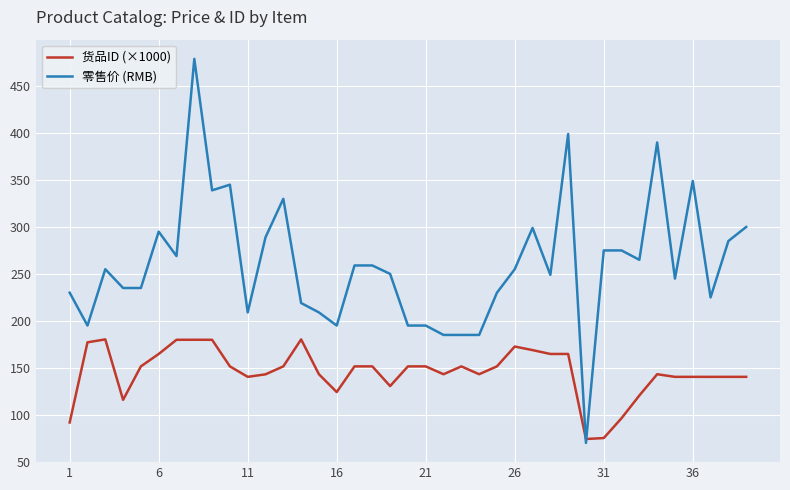

Rank the series by their average value, from lowest to highest.

货品ID (×1000), 零售价 (RMB)